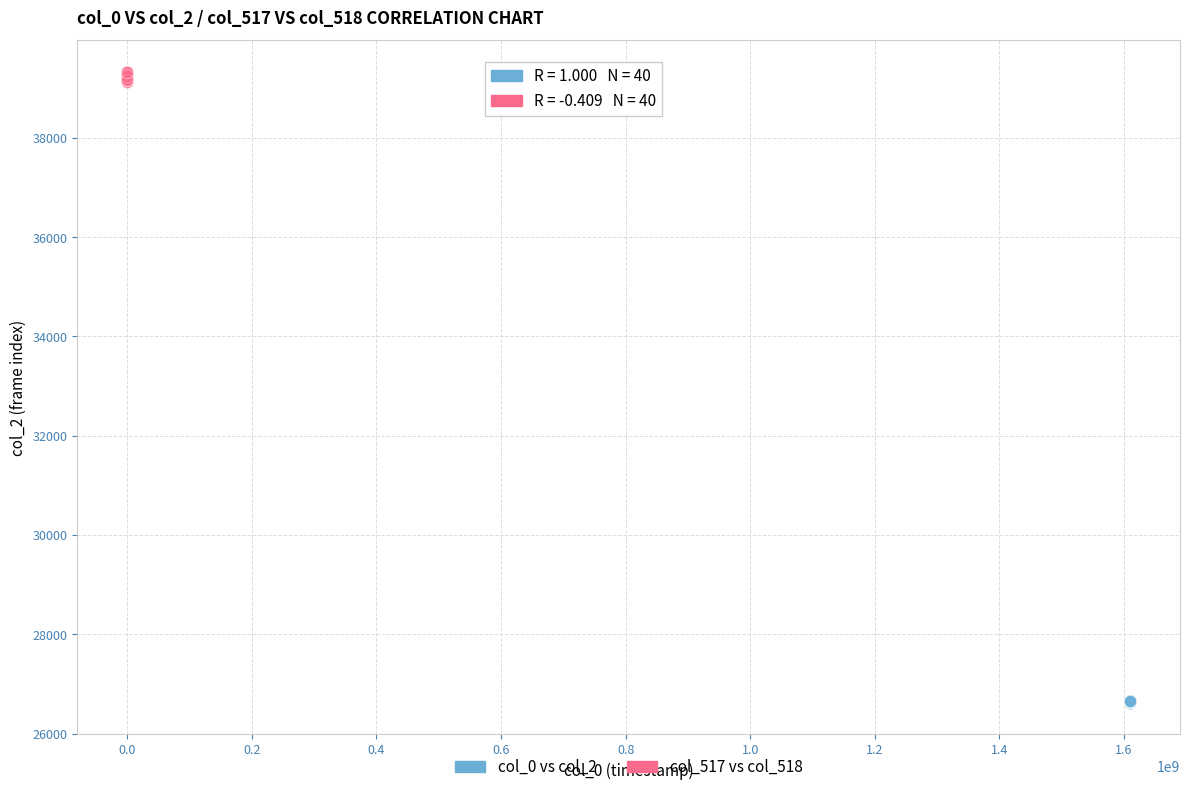

Which series contains the lowest Y value?

col_0 vs col_2